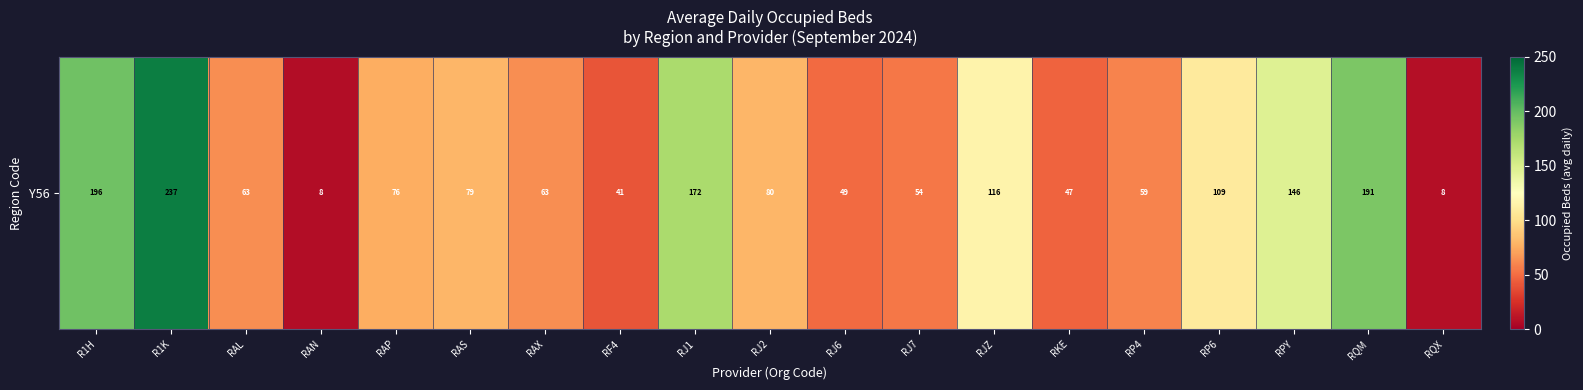

List the labels in order of value, smallest first.

RAN, RQX, RF4, RKE, RJ6, RJ7, RP4, RAX, RAL, RAP, RAS, RJ2, RP6, RJZ, RPY, RJ1, RQM, R1H, R1K